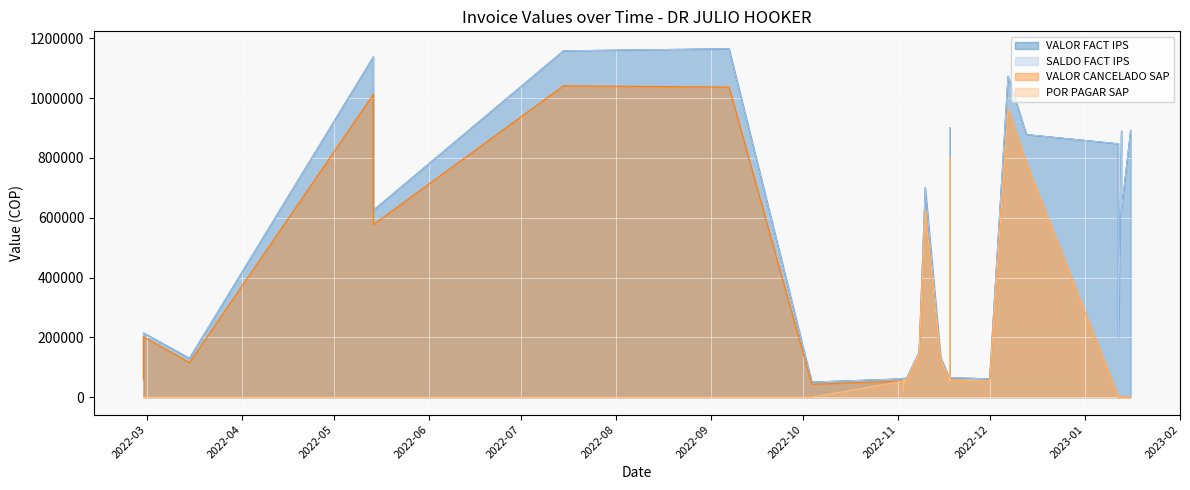

How many data points in VALOR CANCELADO SAP are above 57850?

15